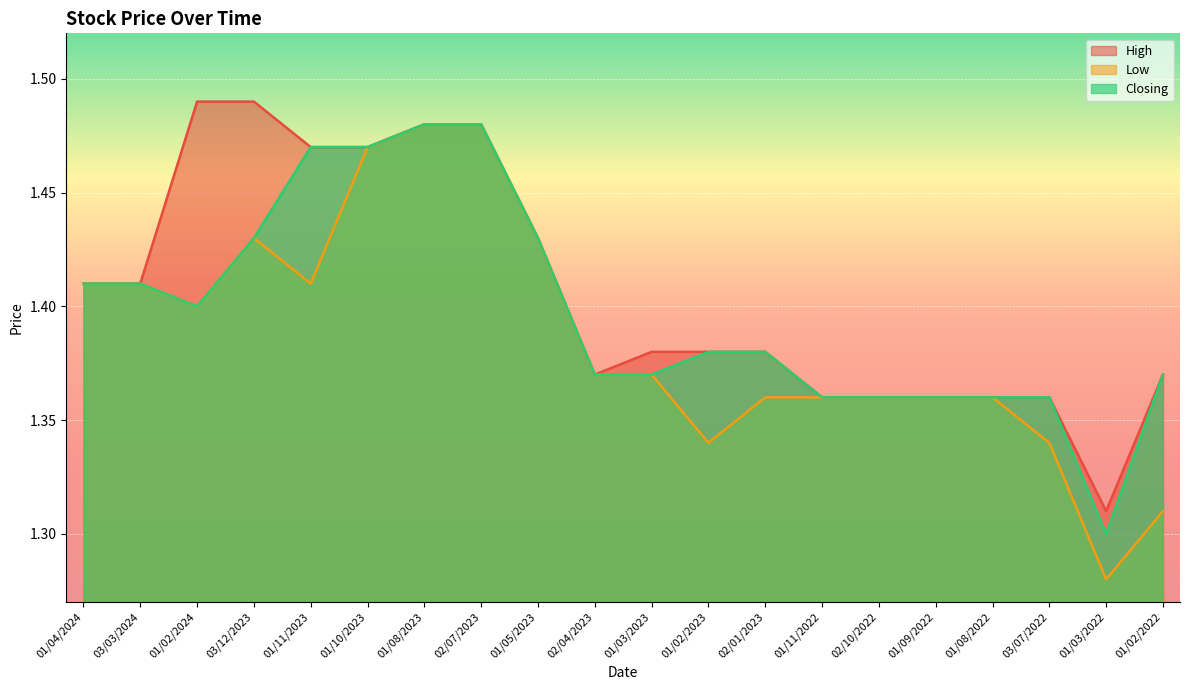

Is it true that High equals 0.6 at 02/01/2023?

False